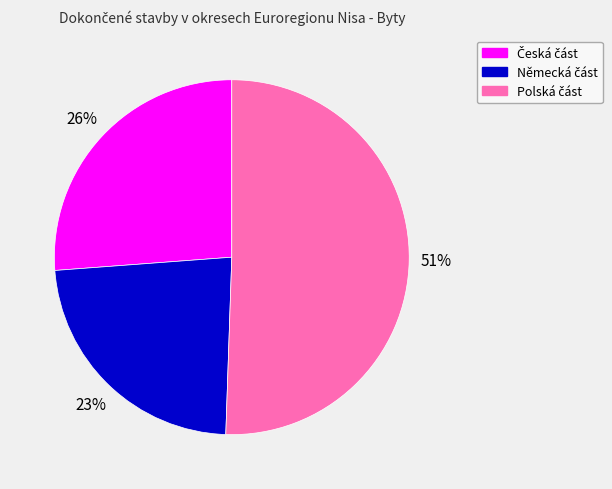

How many slices are in this pie chart?

3